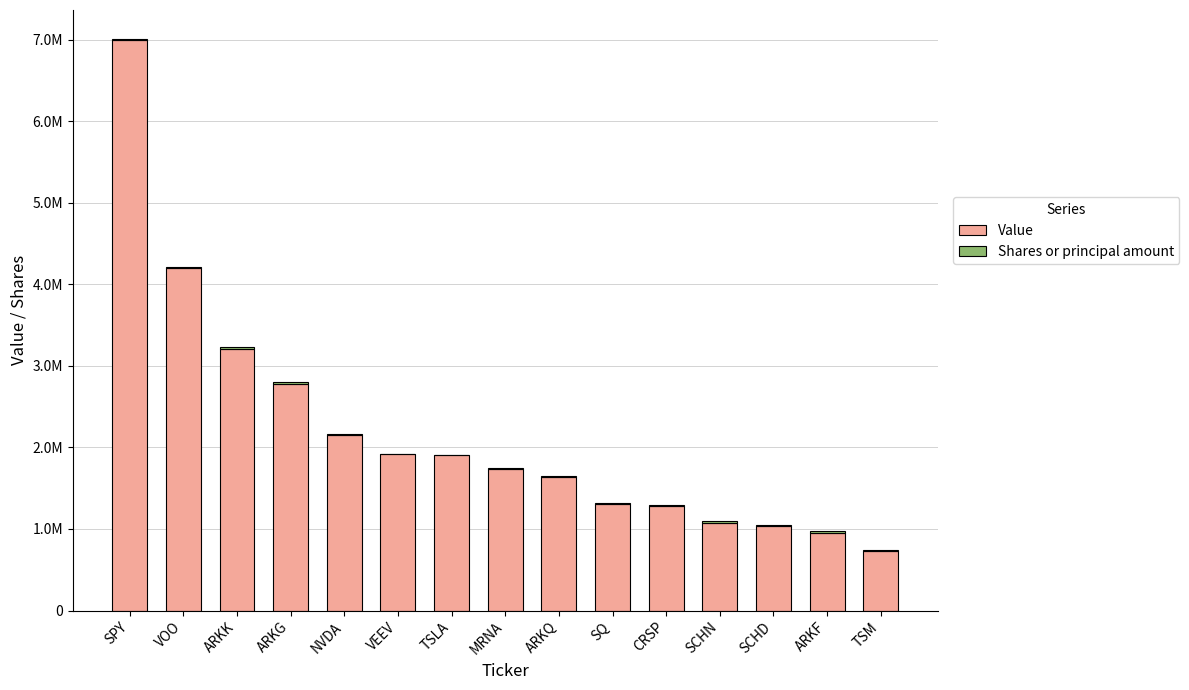

Are the bars grouped side by side (vs. stacked)?

No